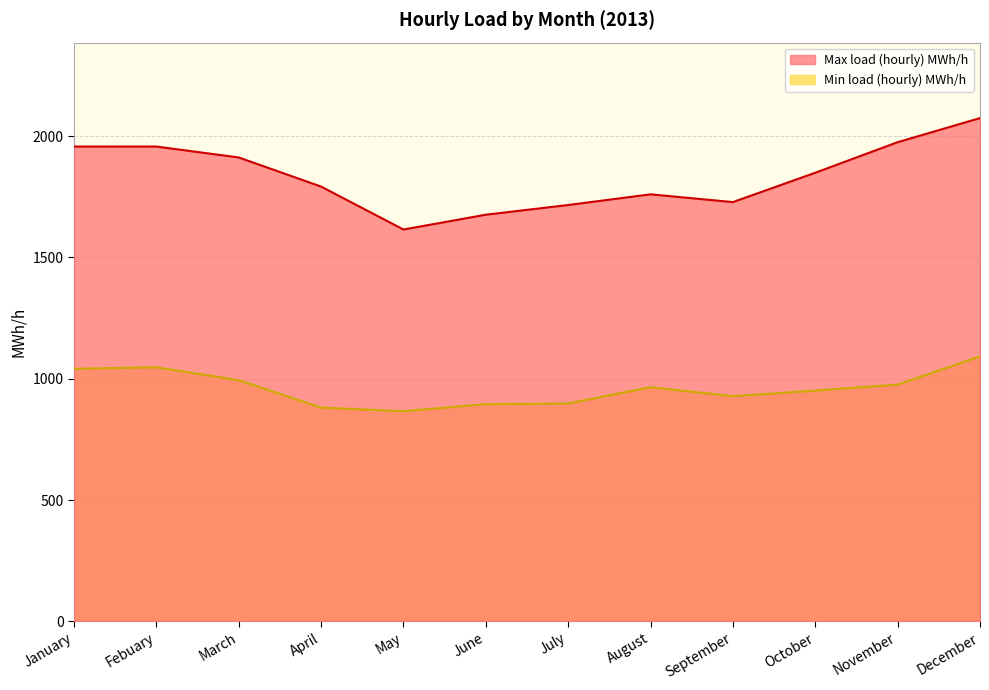

Is the value of Min load (hourly) MWh/h at December greater than the value of Max load (hourly) MWh/h at January?

No